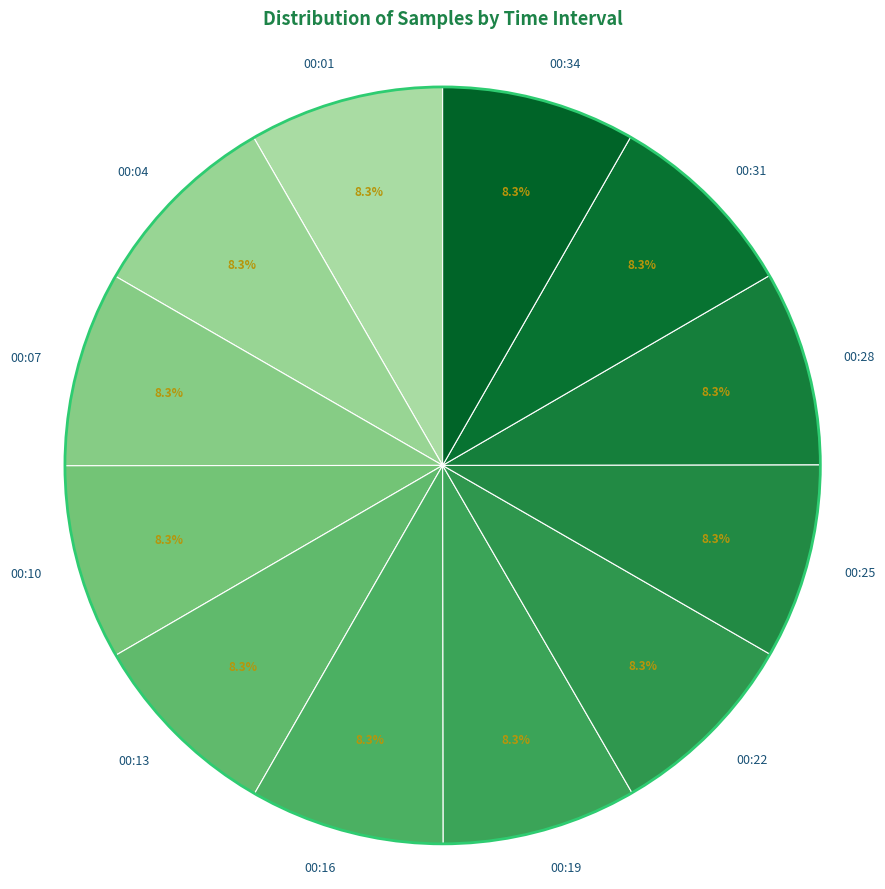

Does 00:10 account for over 50% of the chart?

No